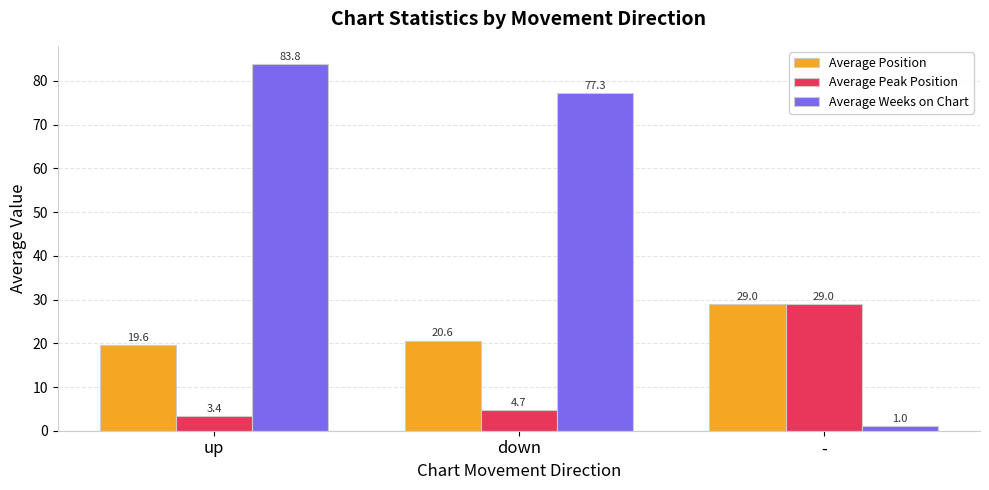

What is the spread (max minus min) of values at down?

72.6